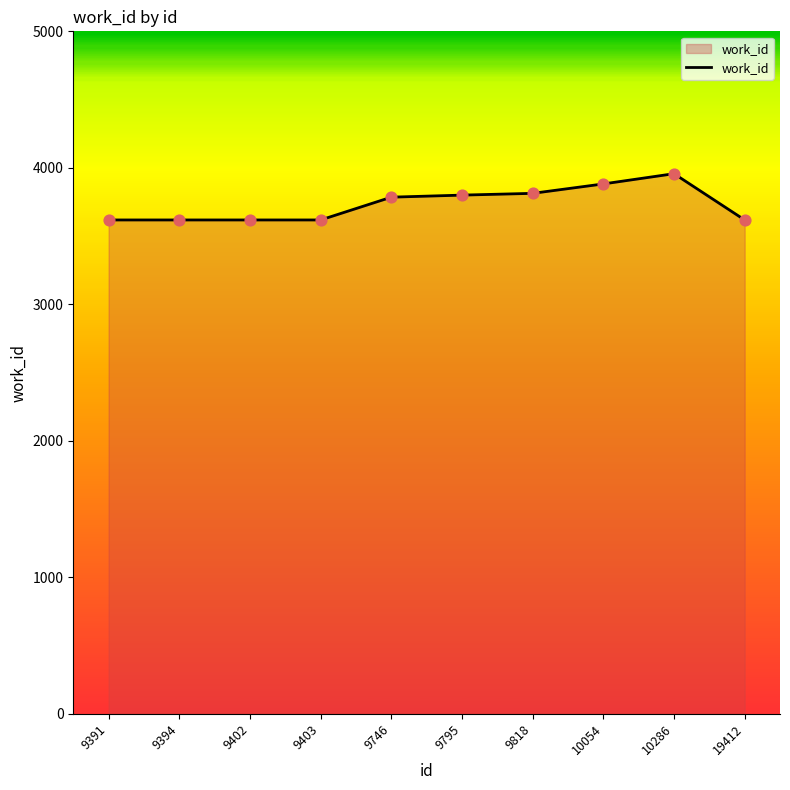

Approximately how many times larger is the value at 19412 compared to 9391?

1.0